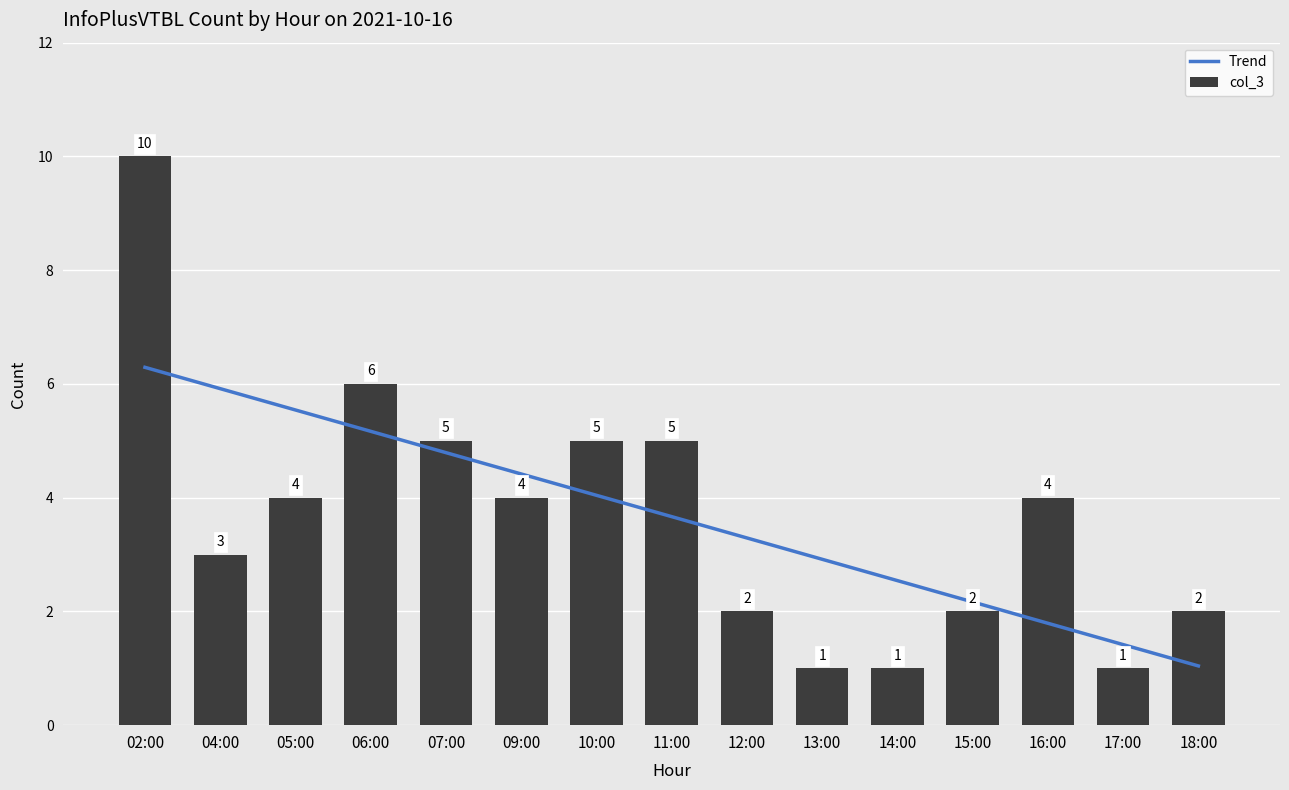

Rank the categories by value from highest to lowest.

02:00, 06:00, 07:00, 10:00, 11:00, 05:00, 09:00, 16:00, 04:00, 12:00, 15:00, 18:00, 13:00, 14:00, 17:00